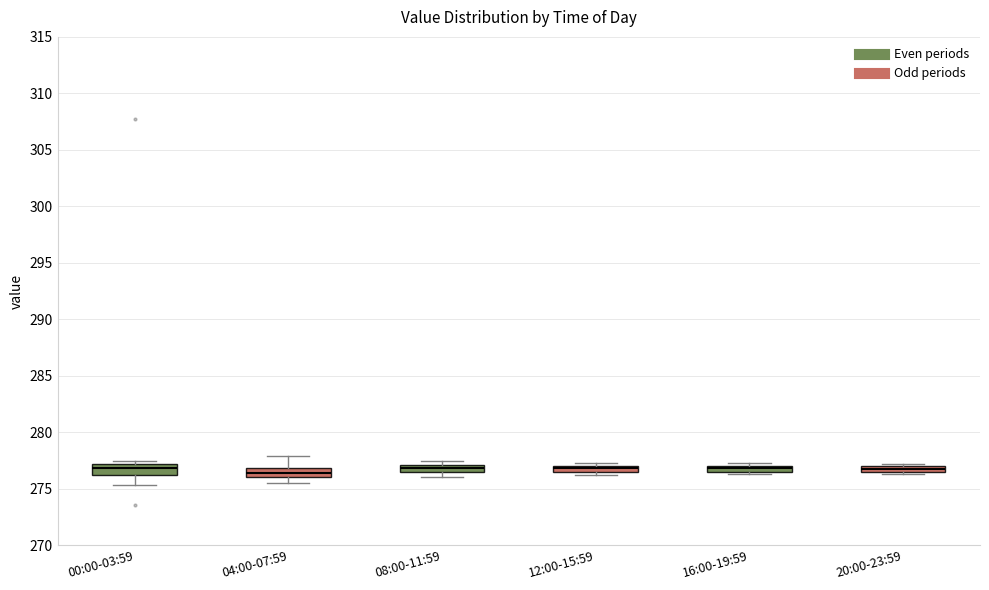

Where is the upper edge of the box for 12:00-15:59 on the y-axis? The values are not printed on the chart, so give them approximately, as read against the axis.

277.0